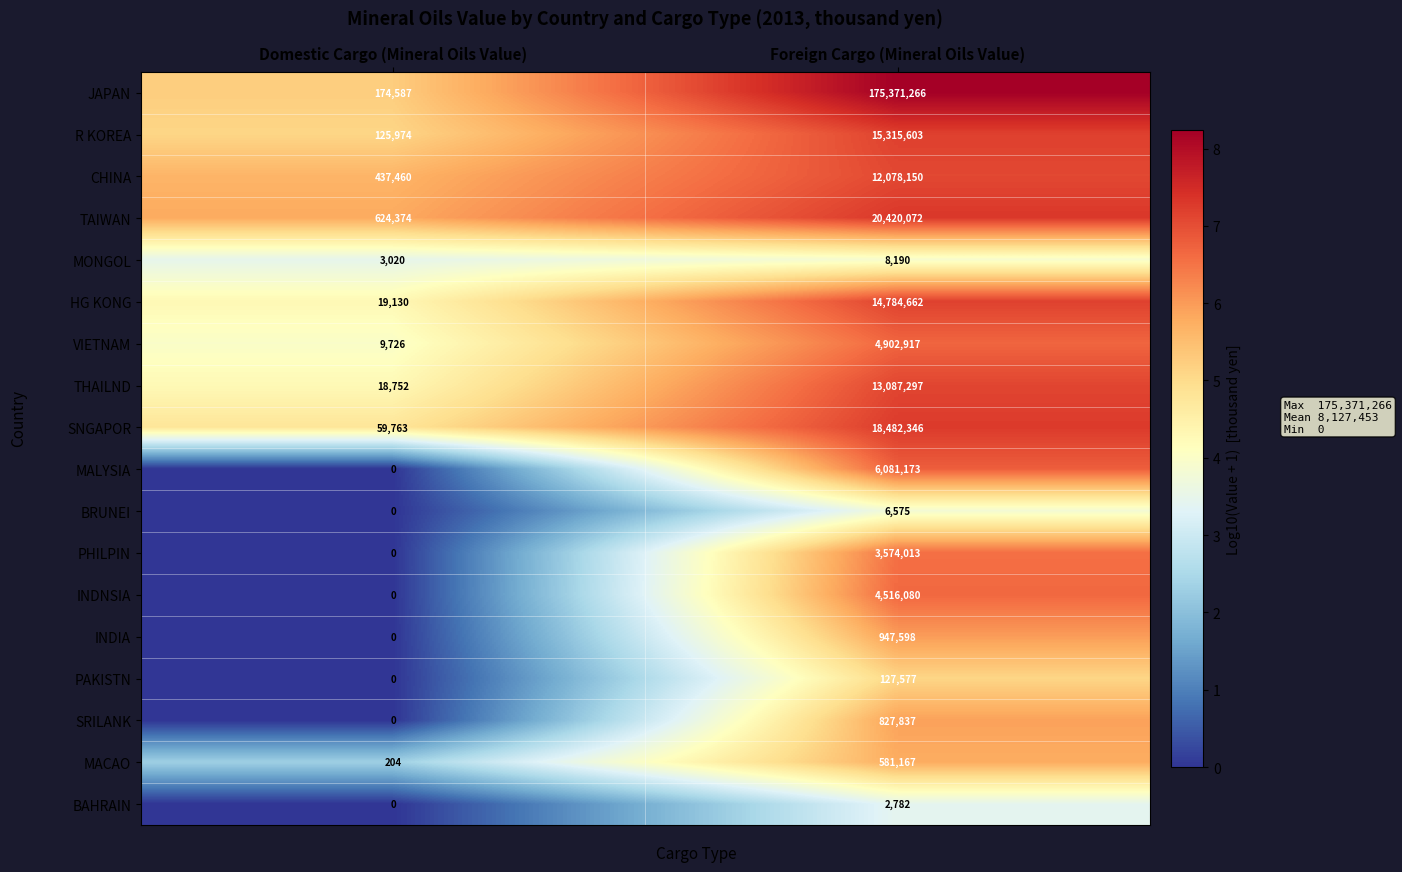

The value of MACAO at Foreign Cargo (Mineral Oils Value) is 362571. True or false?

False